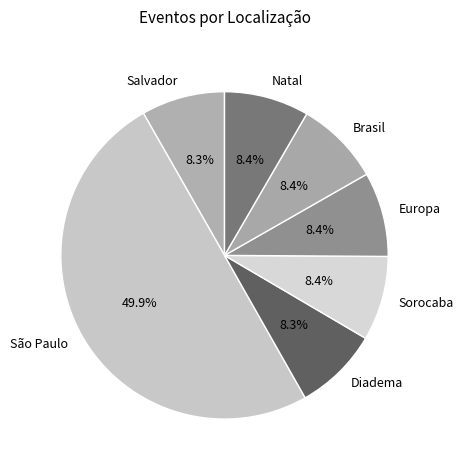

Does Brasil account for over 50% of the chart?

No